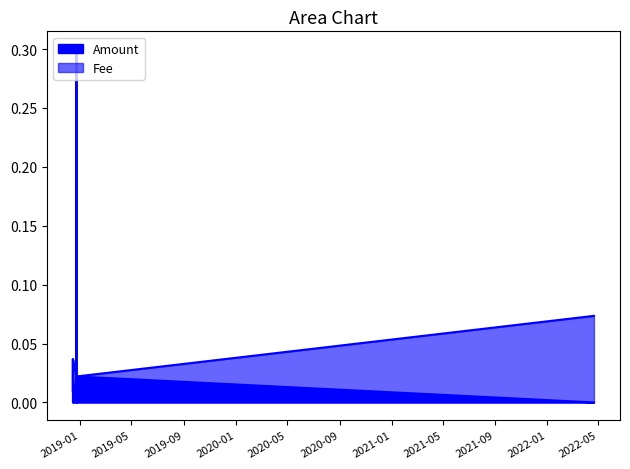

True or false: Fee has more than 0 points higher than both neighbors.

True